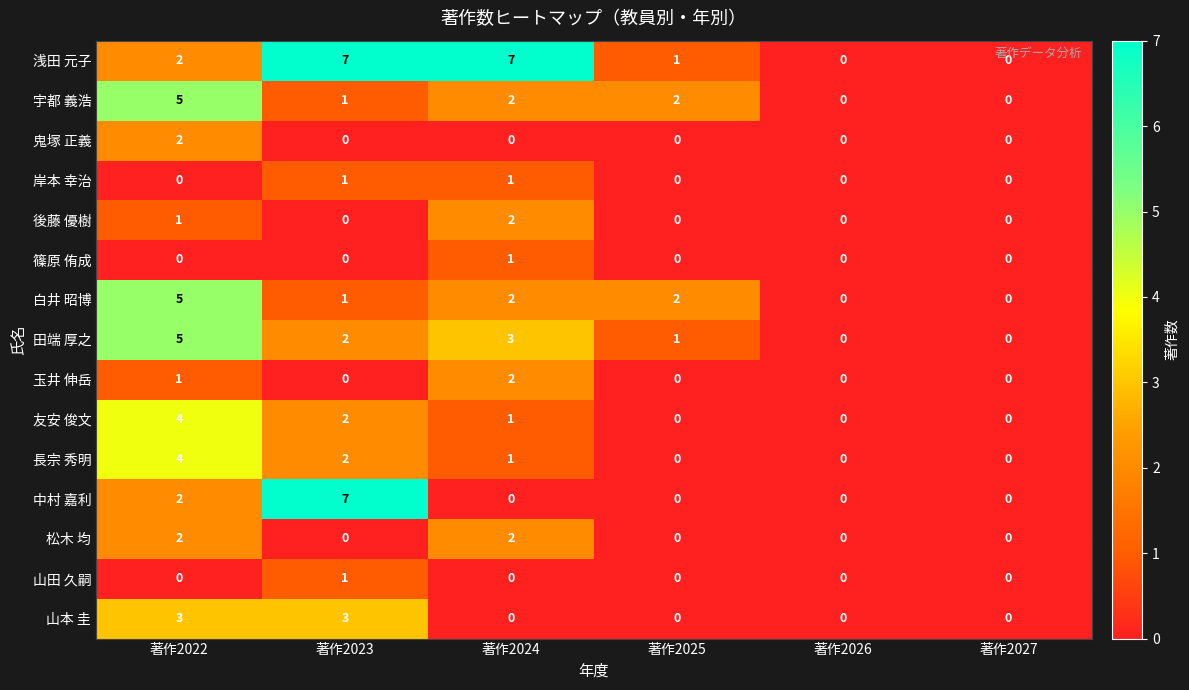

At which category is the sum across all series the highest?

著作2022